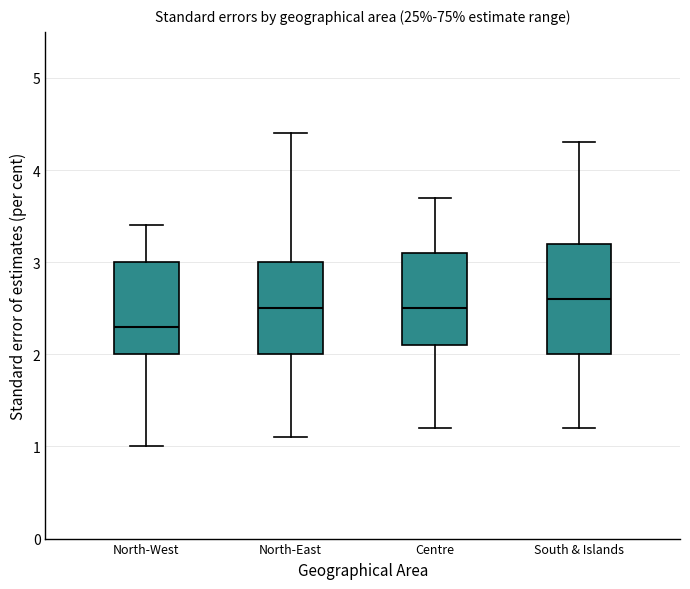

Reading left to right, transcribe this box plot: for each box, give where its median line is, the range the box spans, and where its two whiskers end, as read against the y-axis. The values are not printed on the chart, so give them approximately, as read against the axis.

North-West: median 2.3, box 2.0 to 3.0, whiskers 1.0 to 3.4
North-East: median 2.5, box 2.0 to 3.0, whiskers 1.1 to 4.4
Centre: median 2.5, box 2.1 to 3.1, whiskers 1.2 to 3.7
South & Islands: median 2.6, box 2.0 to 3.2, whiskers 1.2 to 4.3